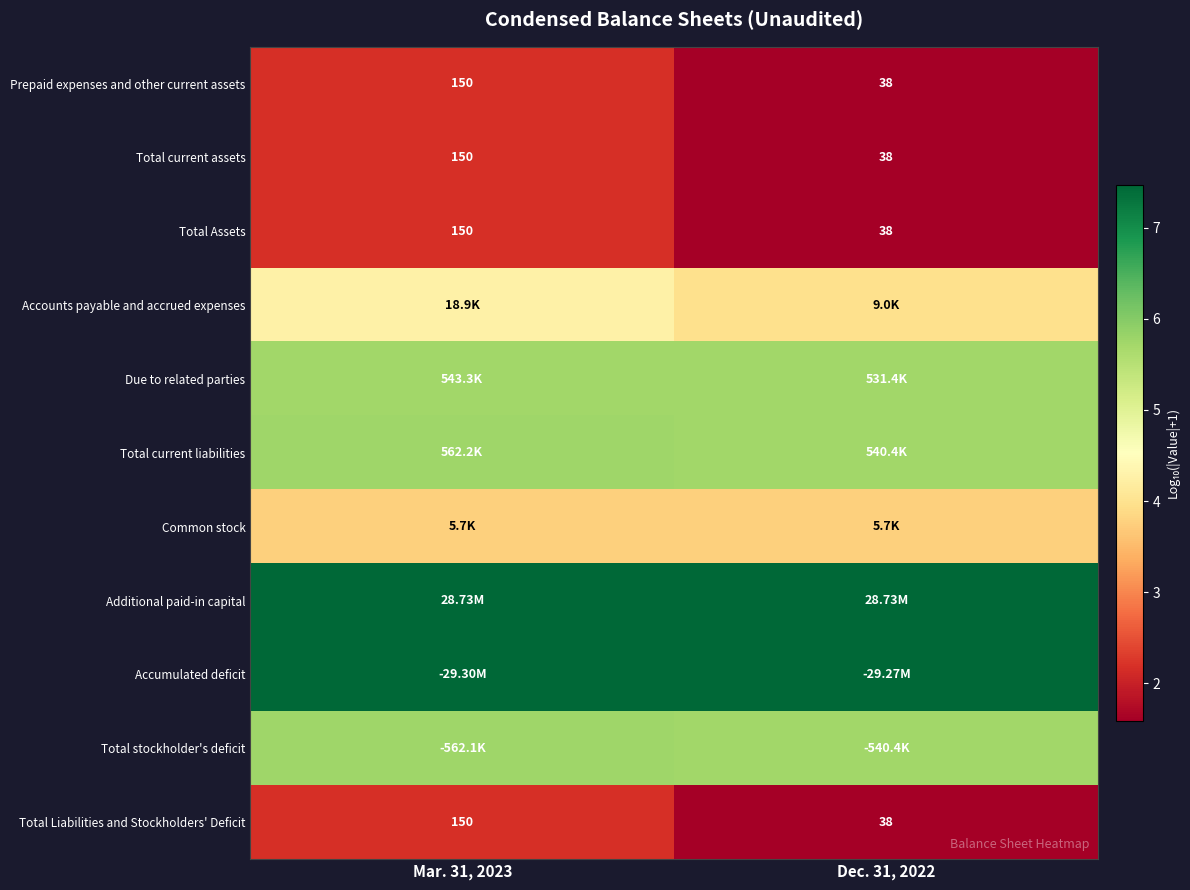

True or false: Common stock has a value of 1.6 at Mar. 31, 2023.

False